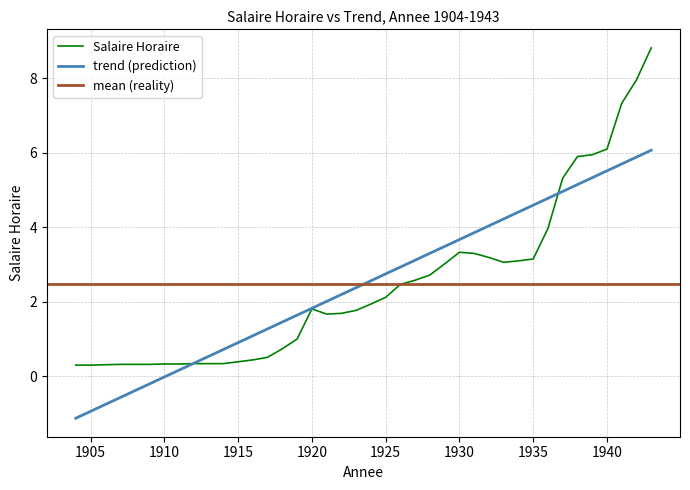

Where is the first local minimum?

1921